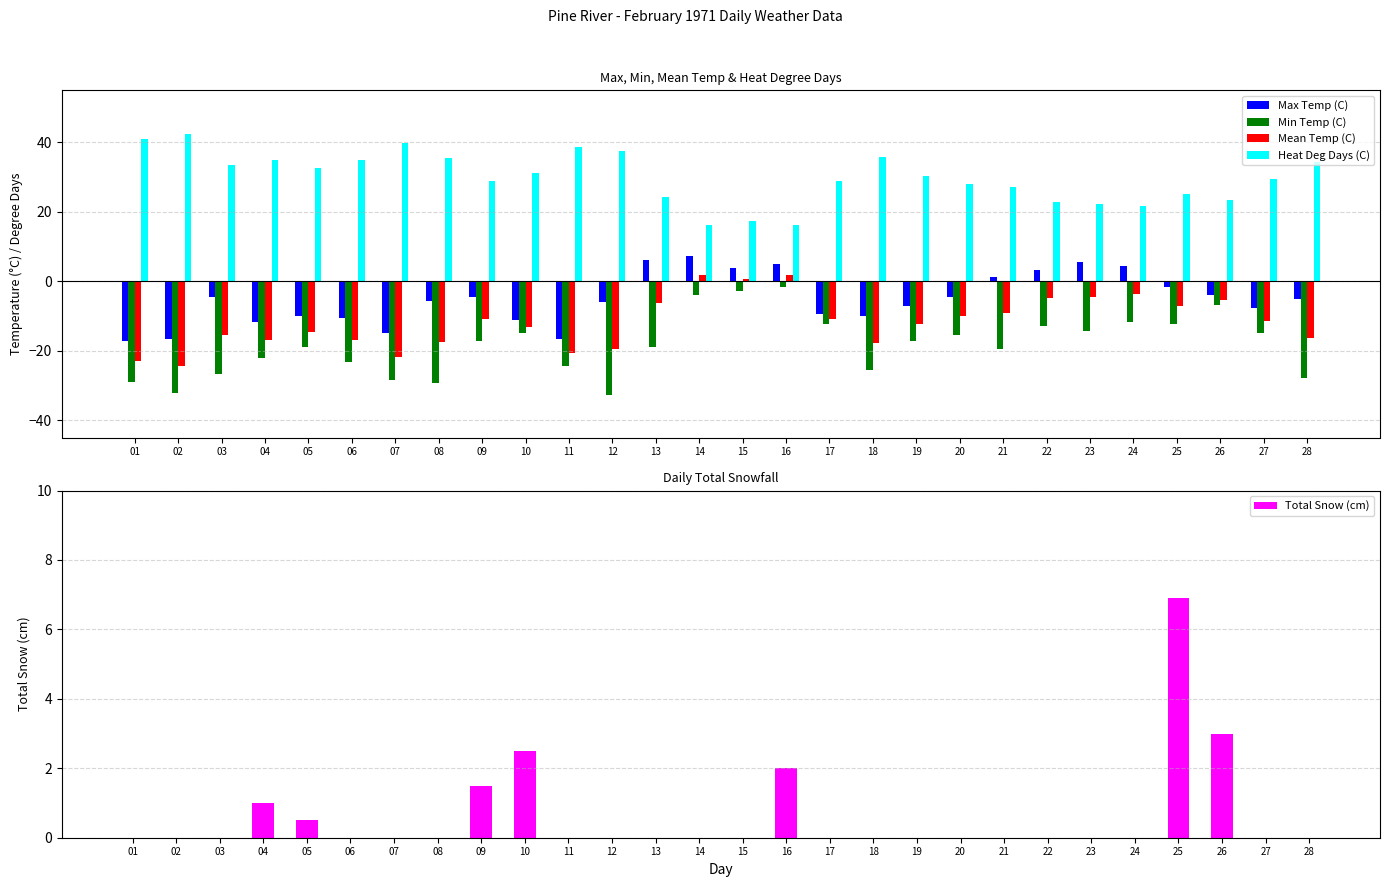

Is it true that Heat Deg Days (C) equals 64.2 at 11?

False